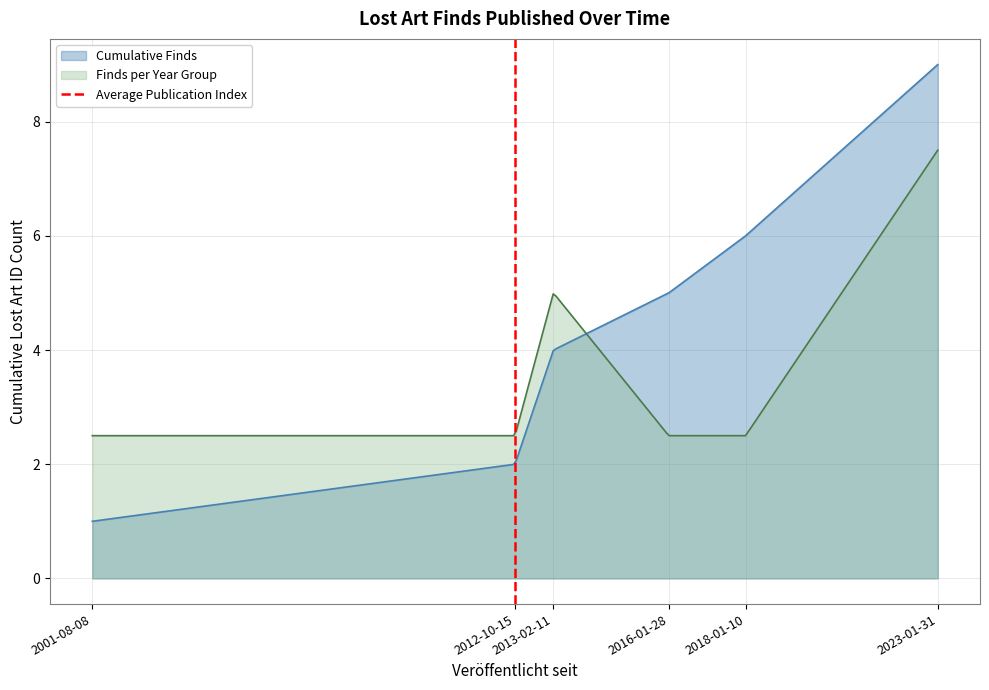

Does the chart have visible grid lines?

Yes